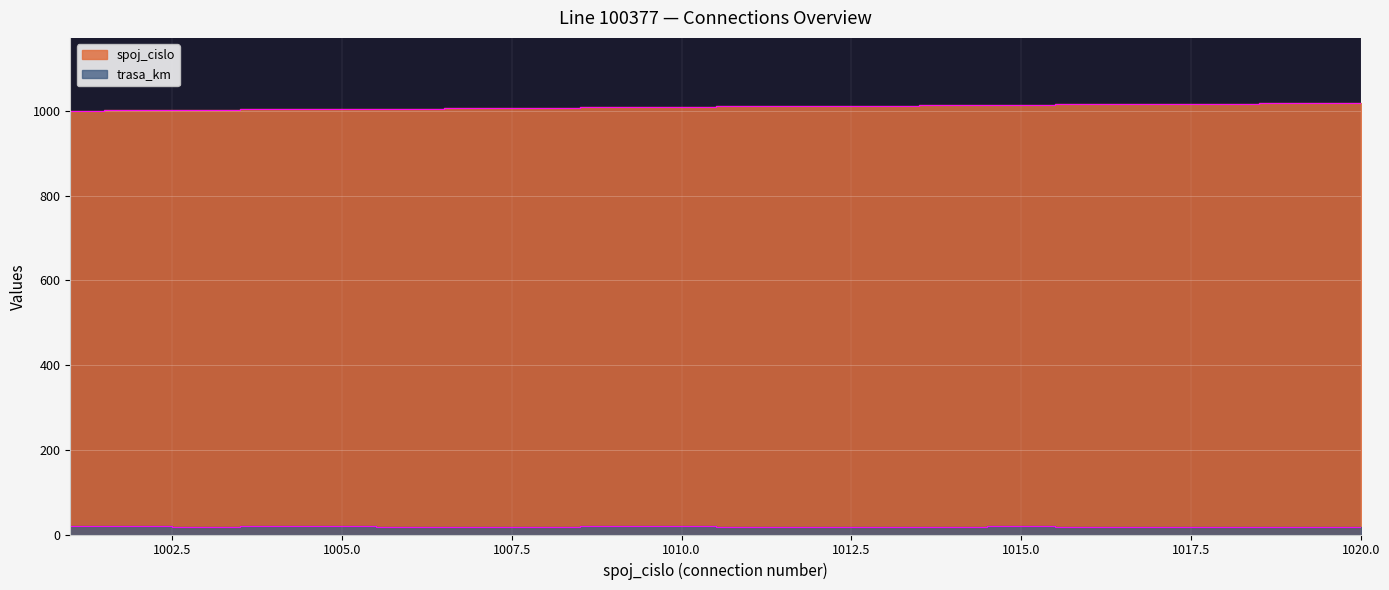

Which series changed the most between 1003 and 1009?

spoj_cislo